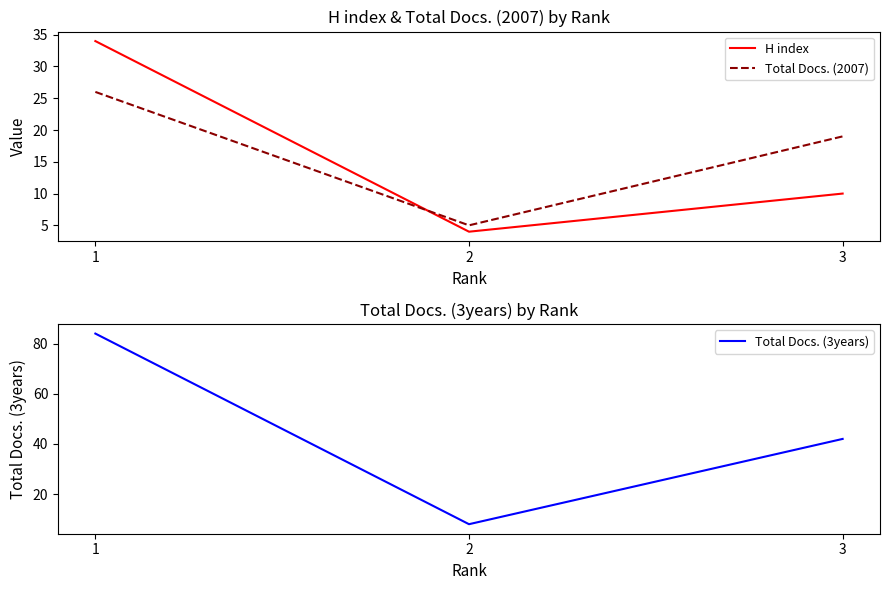

Does the chart display data point markers on the line(s)?

No